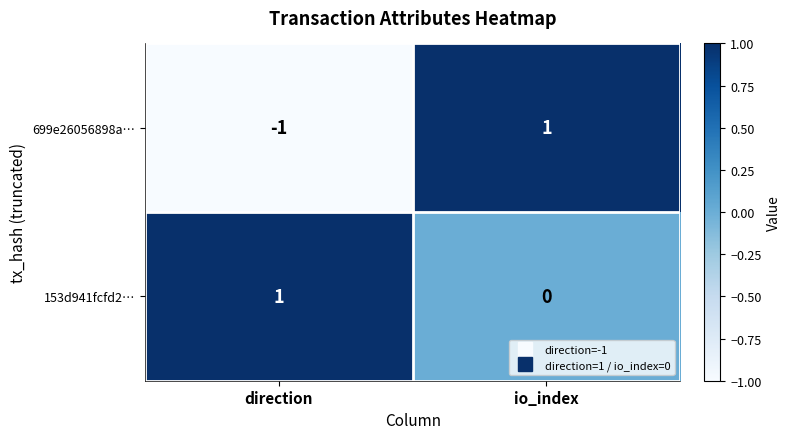

Reading left to right, list all the values displayed in this chart.

699e26056898a…: direction=-1	io_index=1
153d941fcfd2…: direction=1	io_index=0